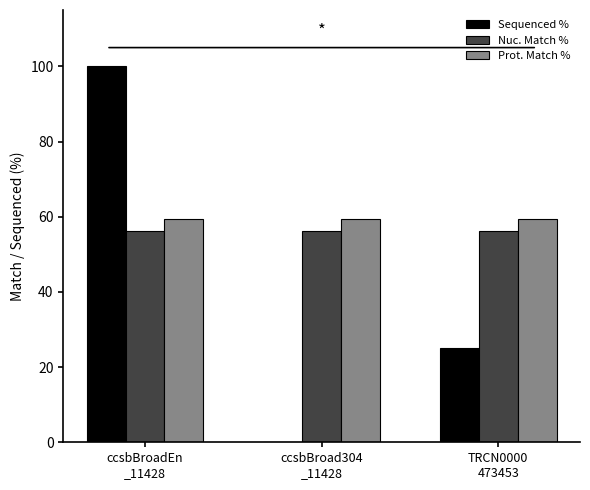

What is the maximum value shown in the chart?

100.0